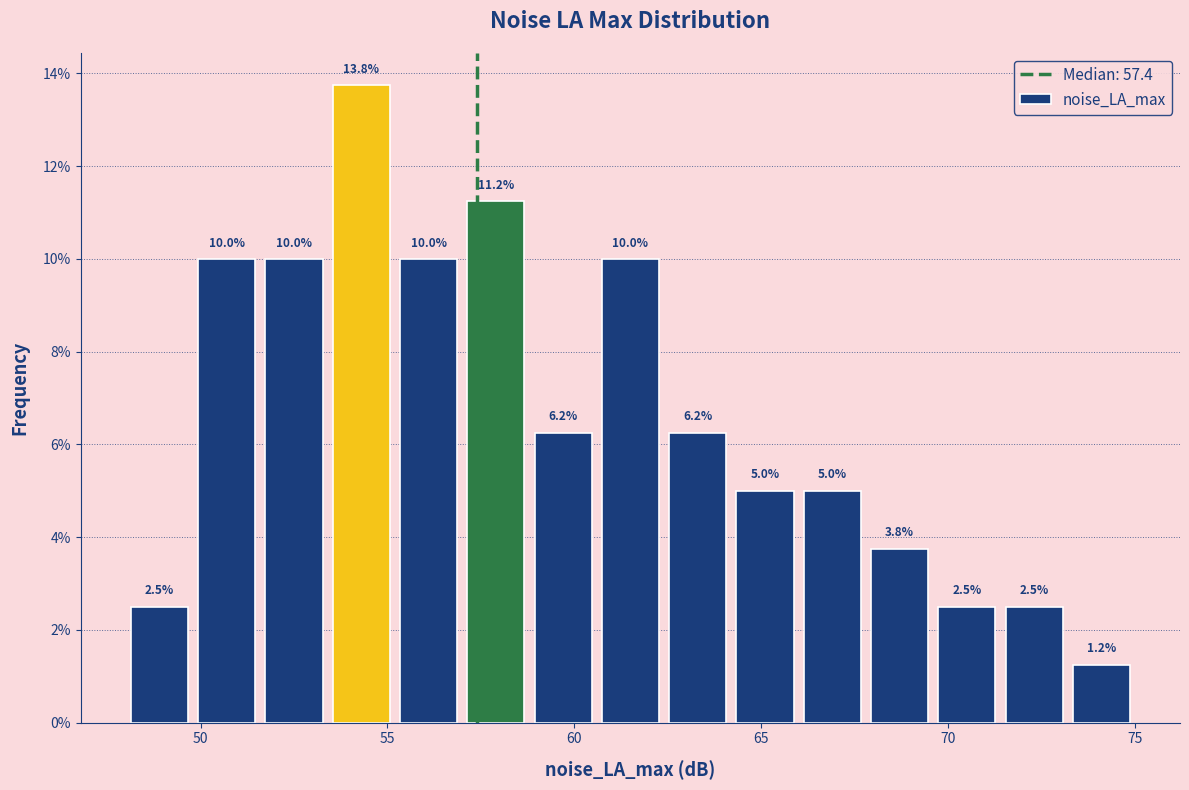

Read against the x-axis, roughly where is the centre of the tallest bar?

54.5